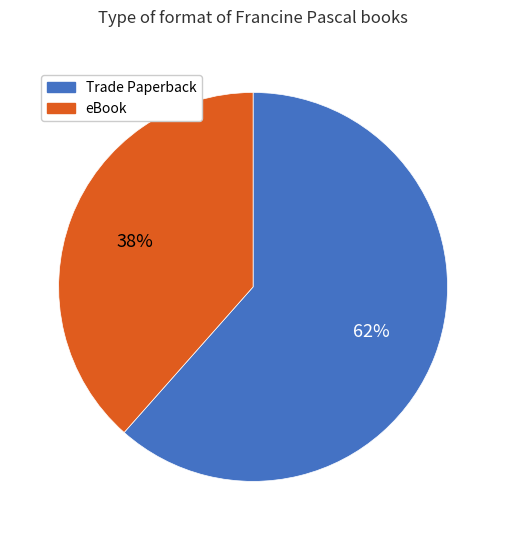

Is eBook the majority of the pie?

No